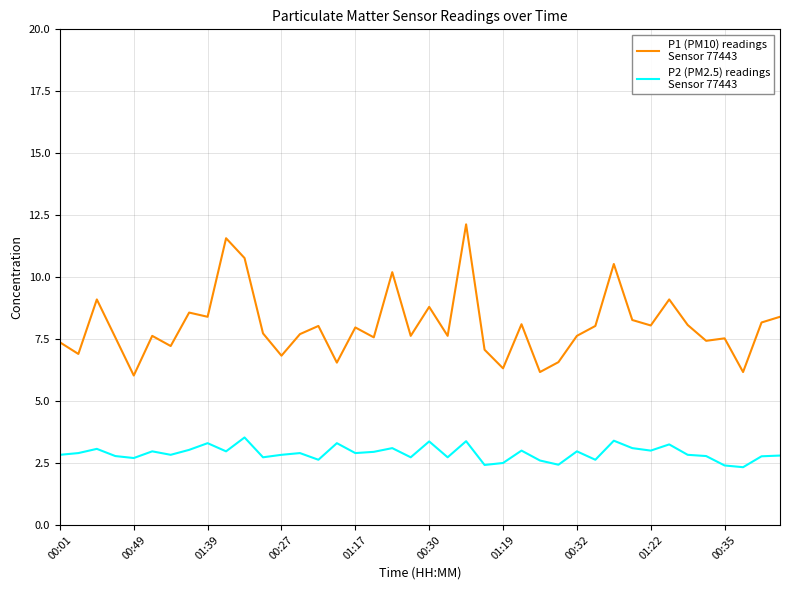

What is the minimum value shown in the chart?

2.3